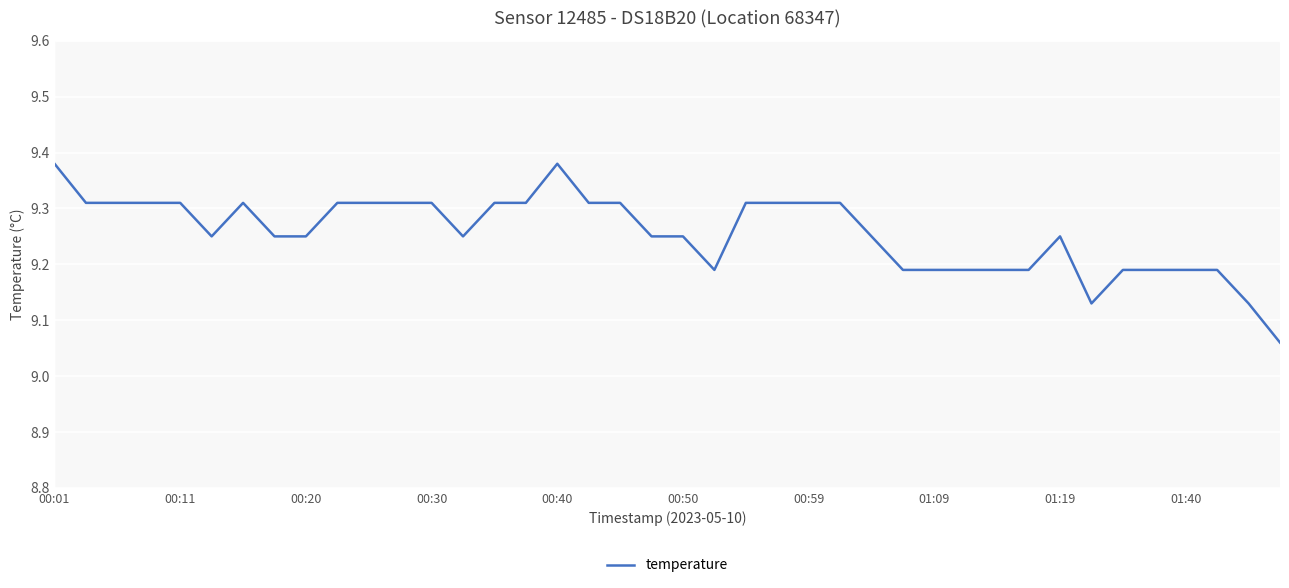

What is the change in value from 00:40 to 27?

-0.1